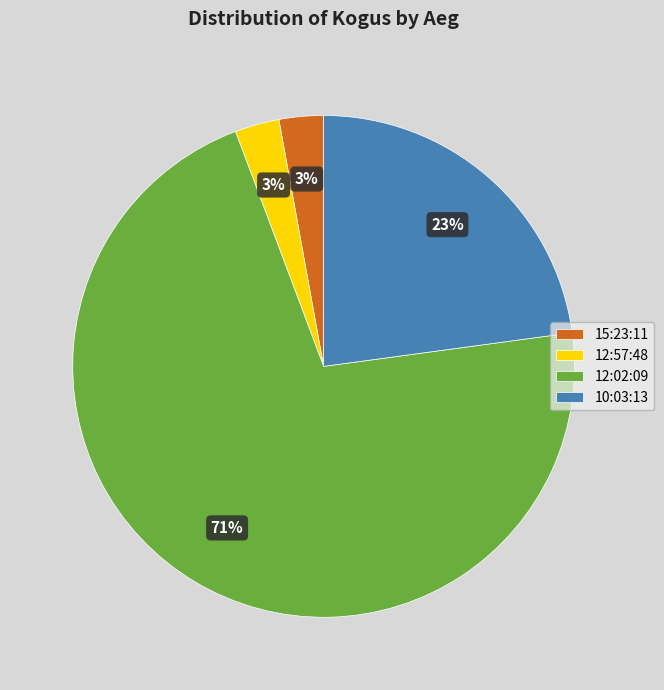

Which category has the biggest portion of the pie?

12:02:09